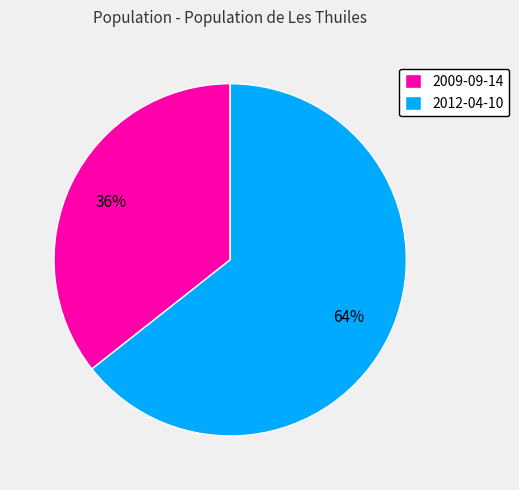

Combined, do 2009-09-14 and 2012-04-10 account for over 50%?

Yes